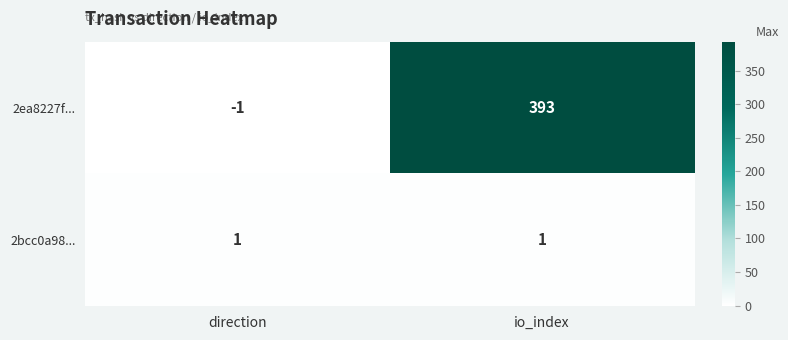

What is the total value across all series at io_index?

394